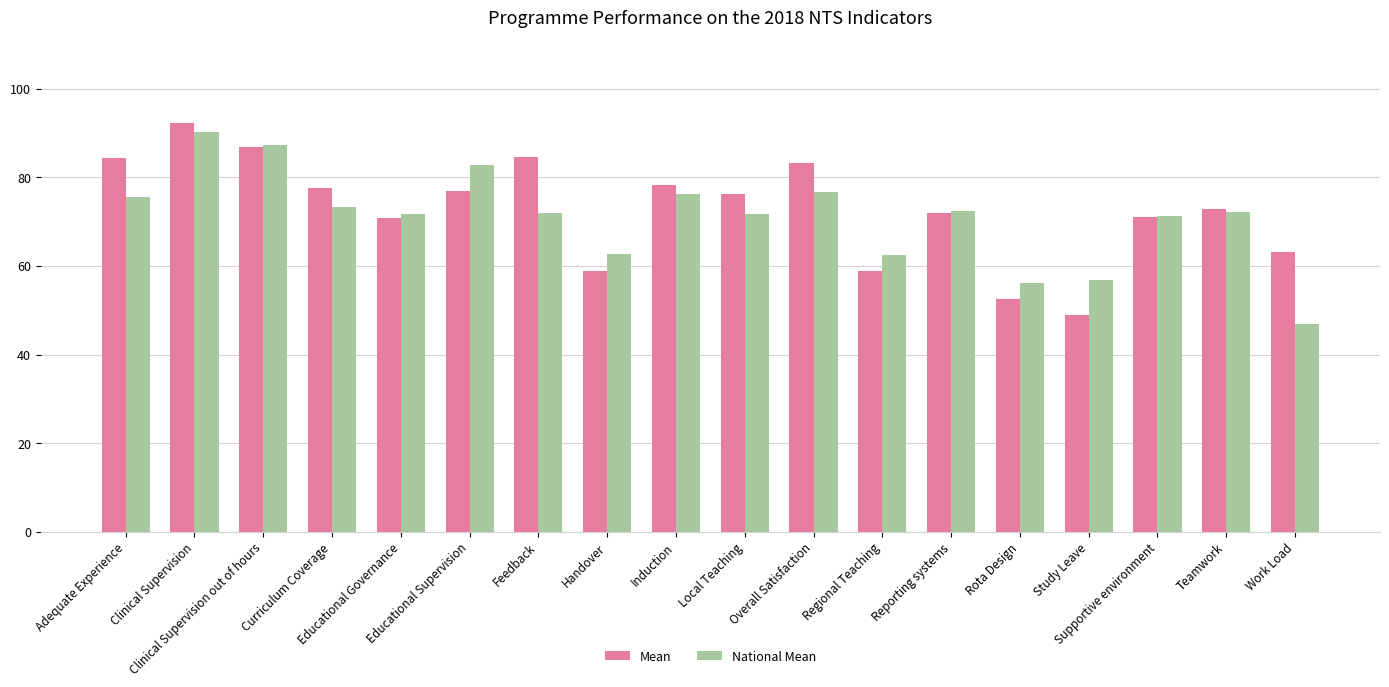

How many data points does each series have?

18